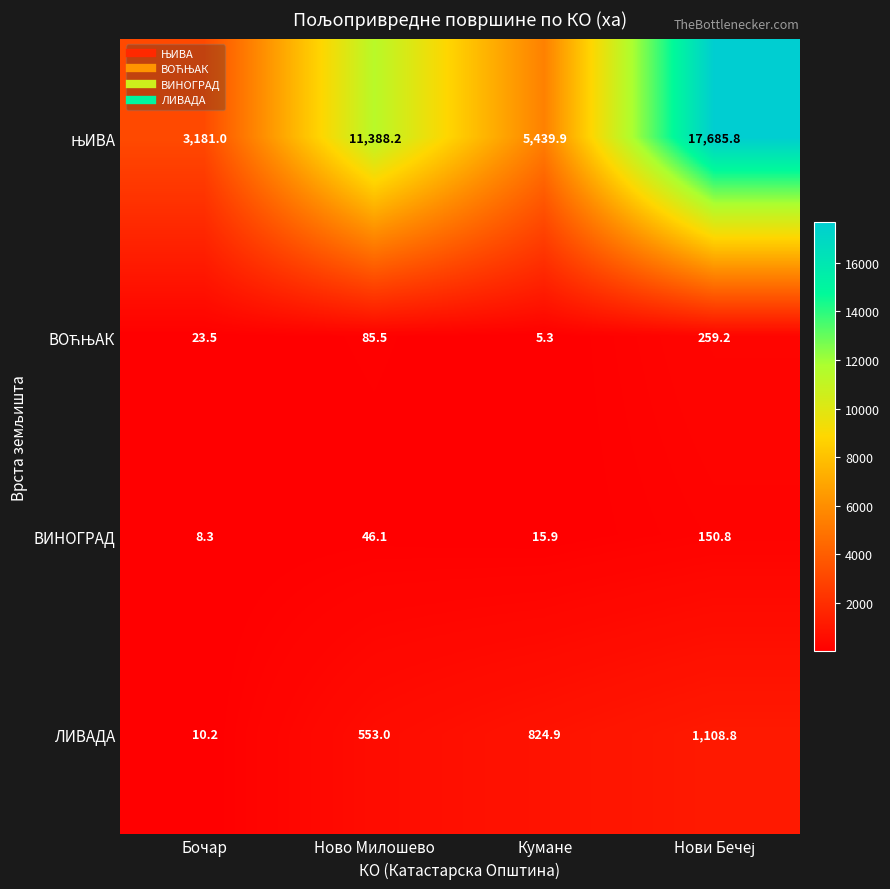

What is the total value across all series at Ново Милошево?

12072.8